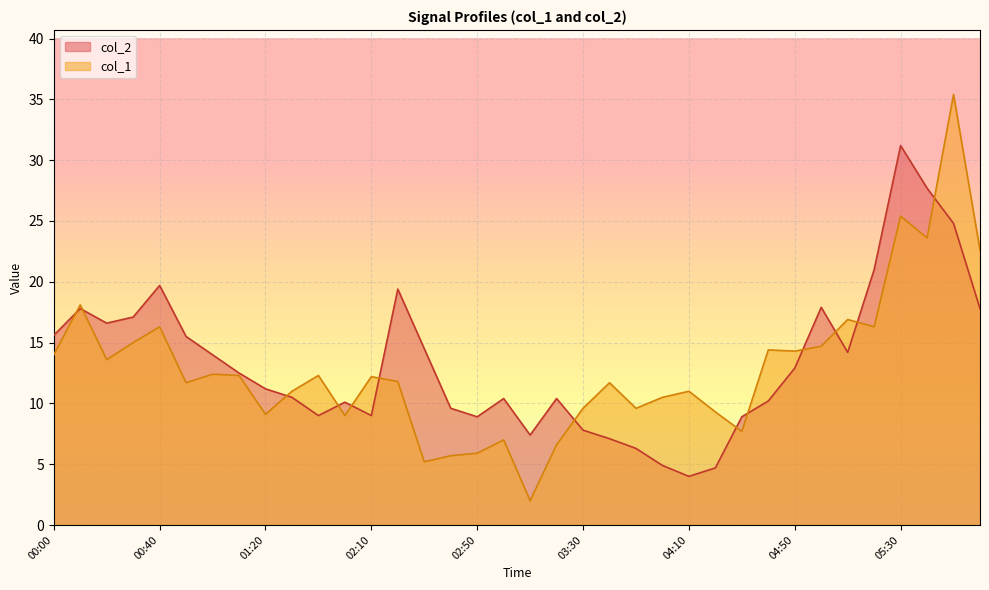

At which category does col_1 reach its first local peak?

00:10